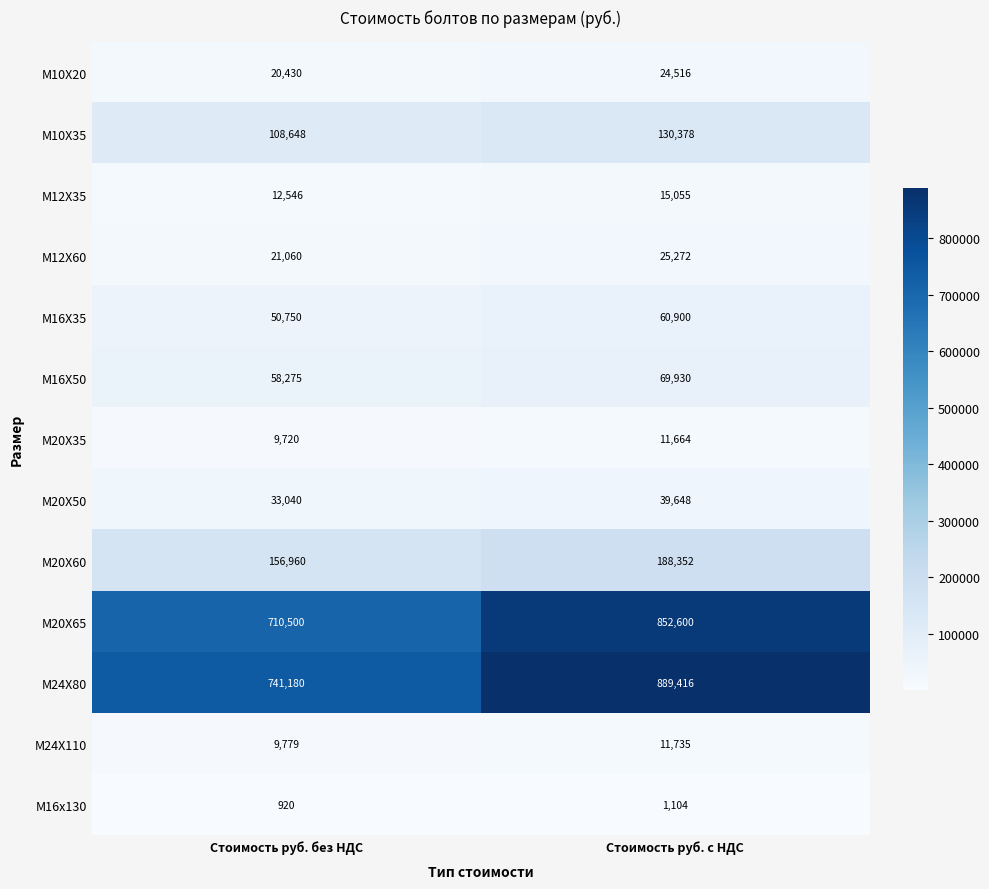

What is the sum of all М16х130 values?

2024